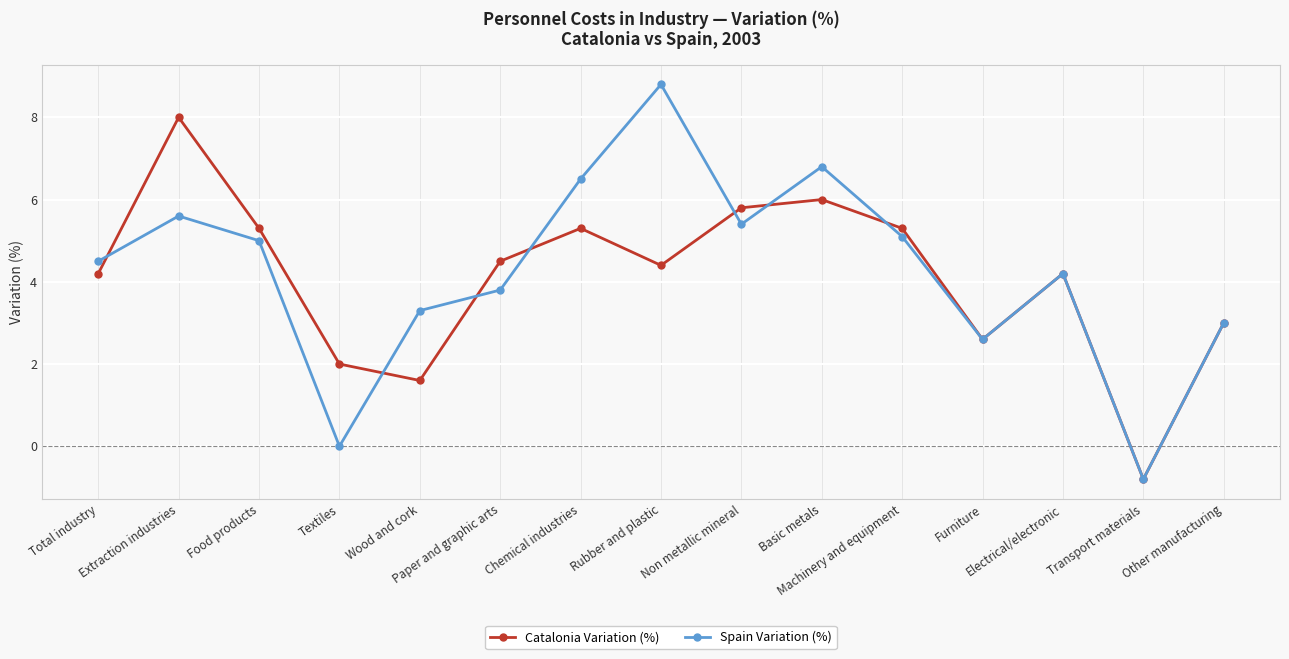

True or false: Catalonia Variation (%) has a value of -0.8 at Transport materials.

True